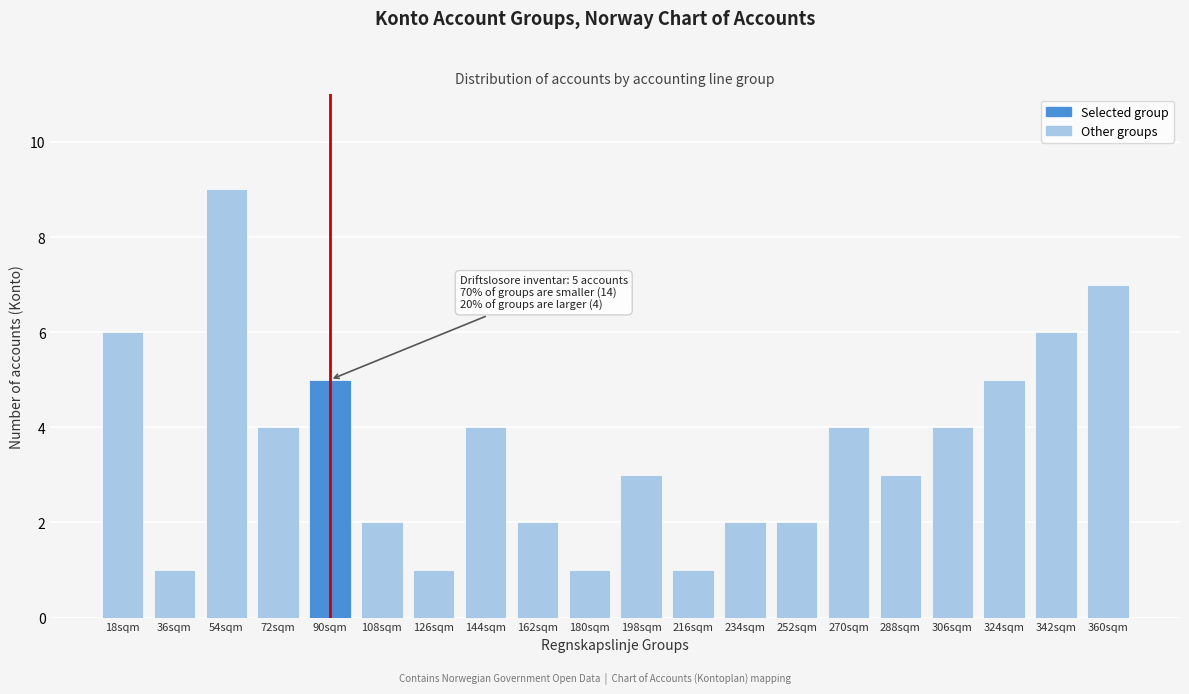

Reading left to right, extract all data points from this chart.

18sqm=6	36sqm=1	54sqm=9	72sqm=4	90sqm=5	108sqm=2	126sqm=1	144sqm=4	162sqm=2	180sqm=1	198sqm=3	216sqm=1	234sqm=2	252sqm=2	270sqm=4	288sqm=3	306sqm=4	324sqm=5	342sqm=6	360sqm=7